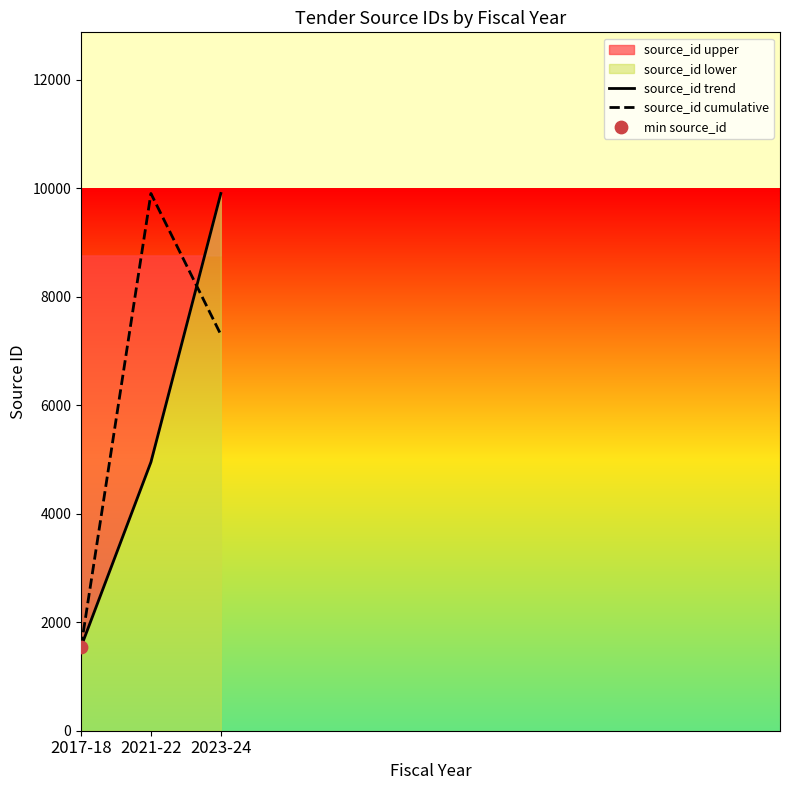

What is the total value across all series at 2021-22?

14859